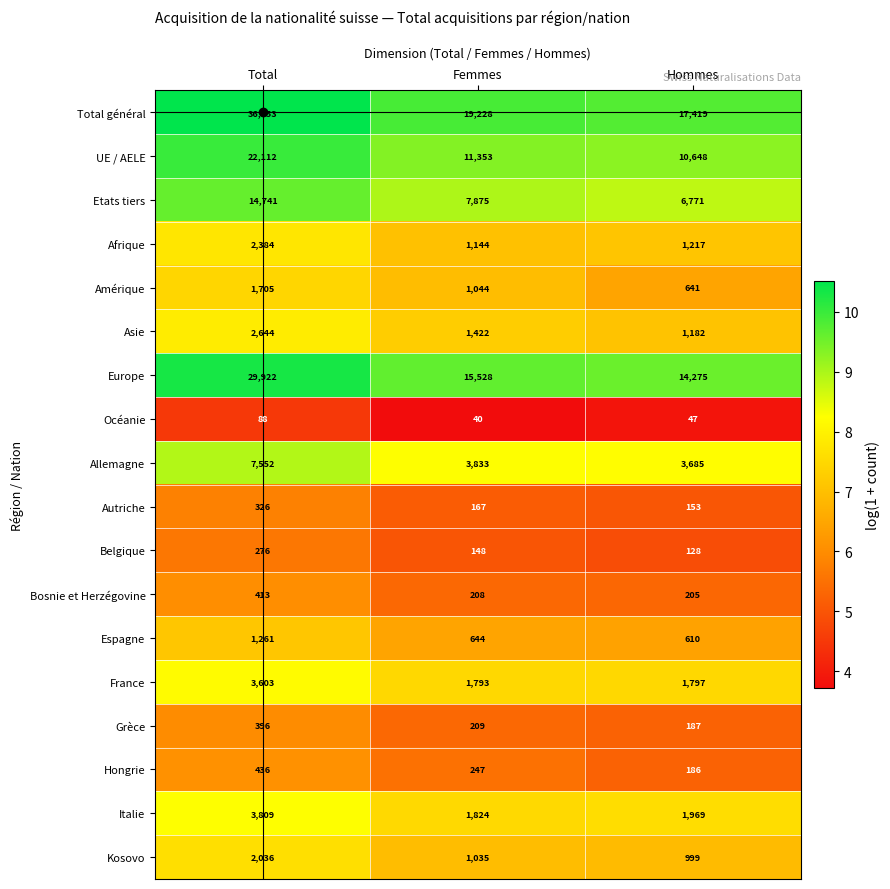

What is the average value of the Hongrie series?

290